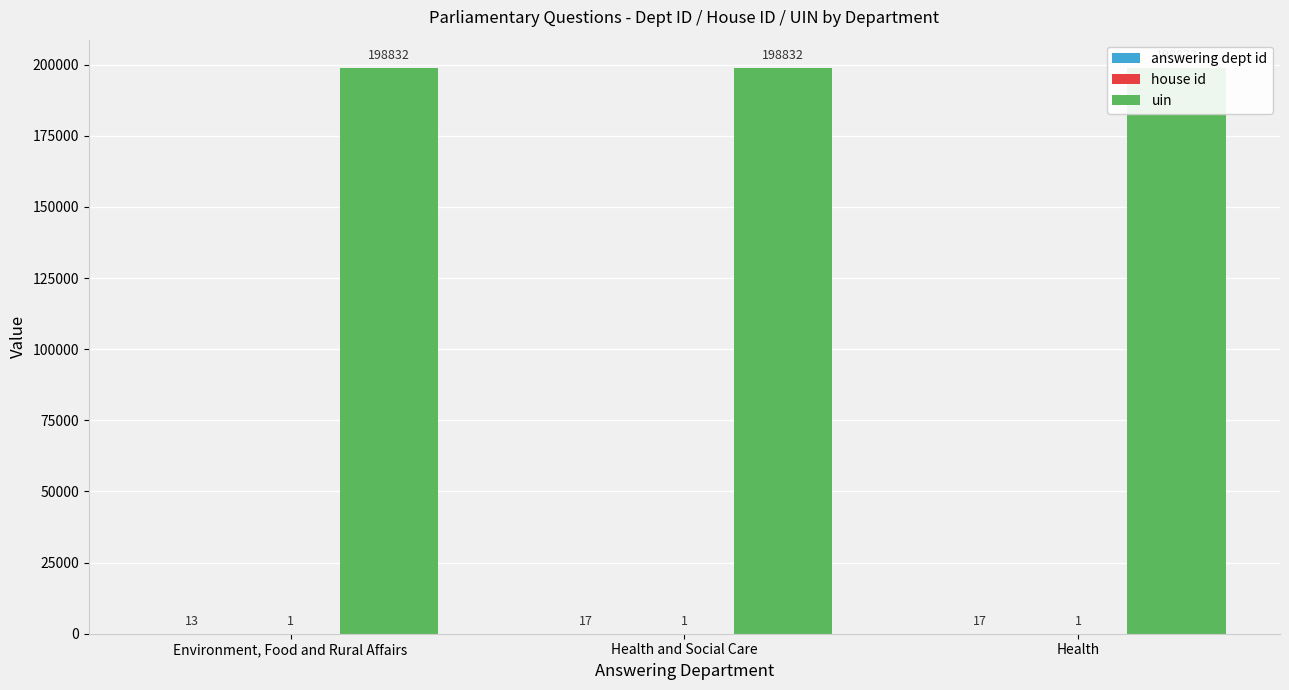

How many groups of bars are there?

3